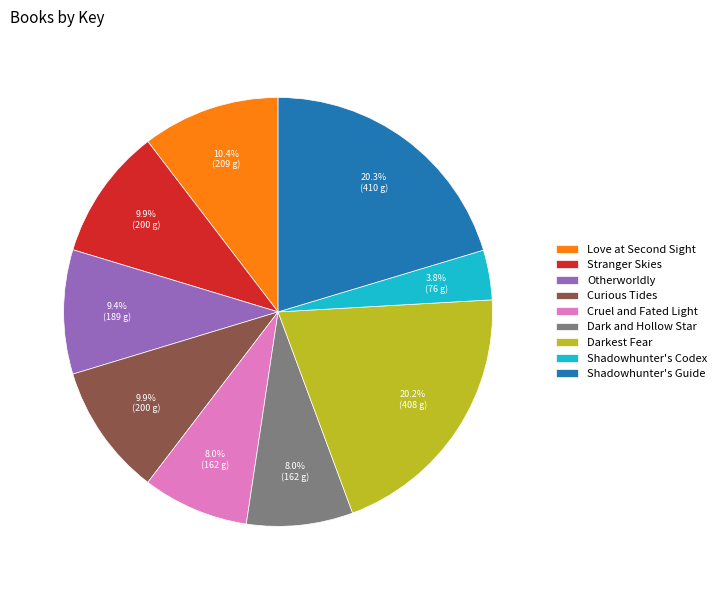

Is Curious Tides the majority of the pie?

No